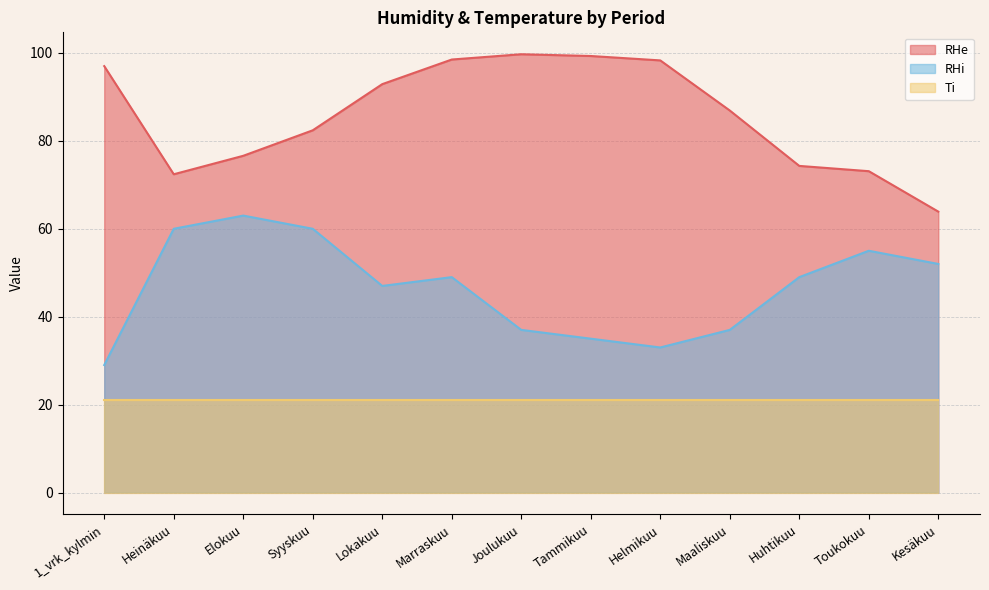

At Tammikuu, list the series in order from smallest to largest.

Ti, RHi, RHe